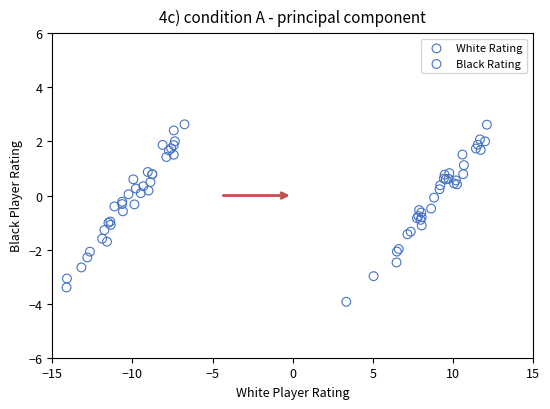

Which series contains the lowest Y value?

Black Rating